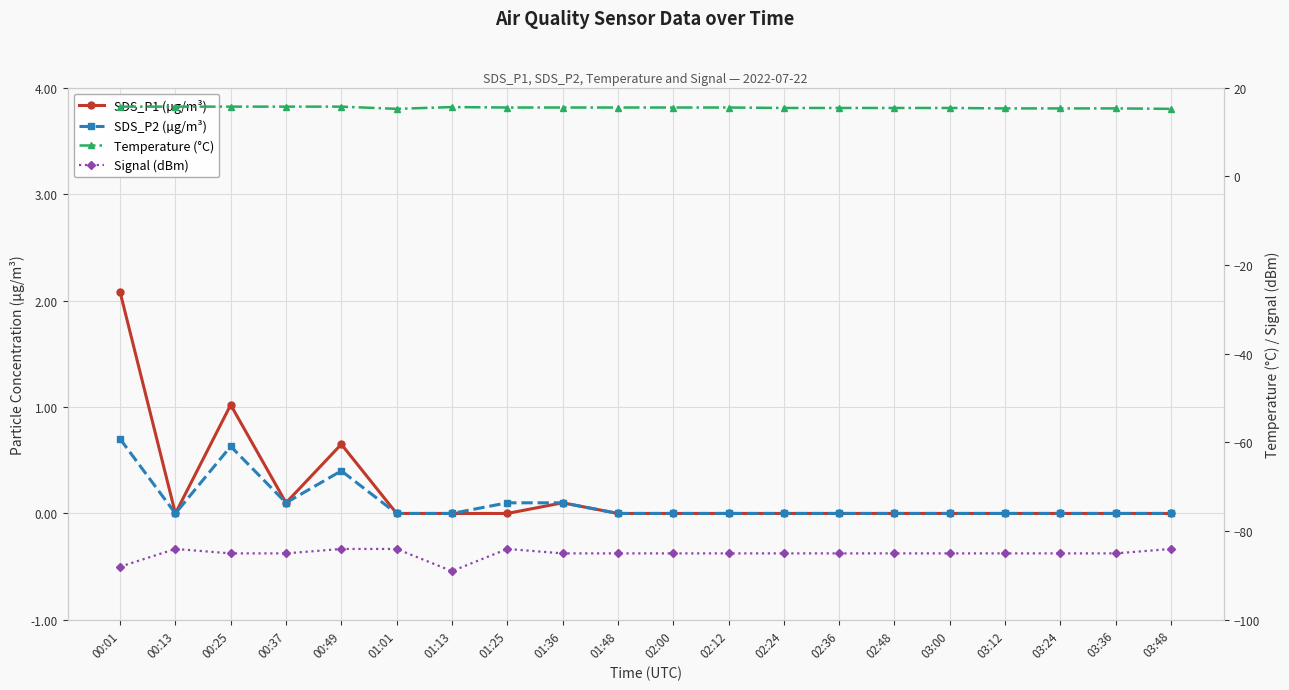

What are all the series names shown in the legend?

SDS_P1 (µg/m³), SDS_P2 (µg/m³), Temperature (°C), Signal (dBm)